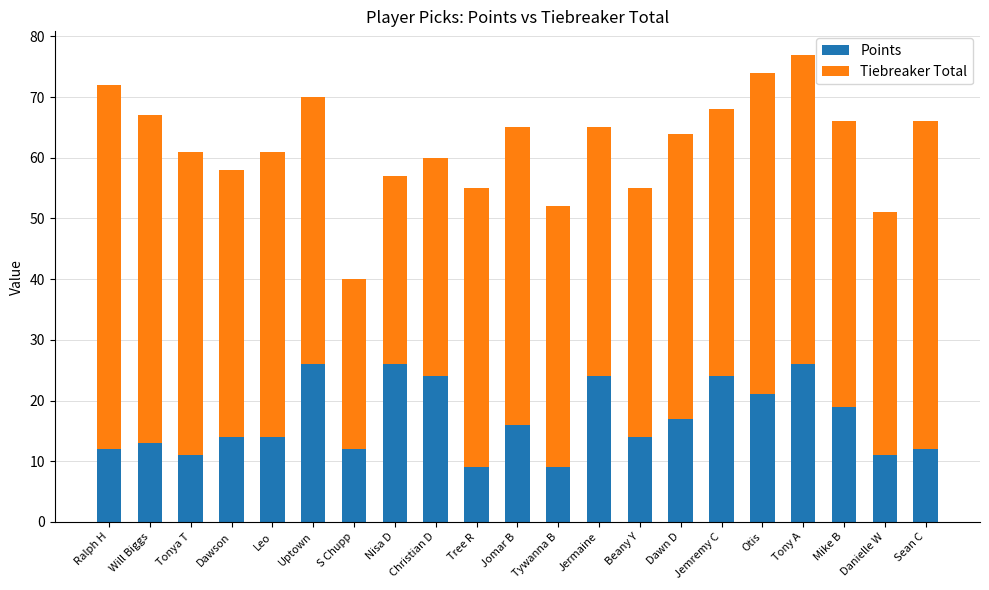

What is the average value of the Points series?

17